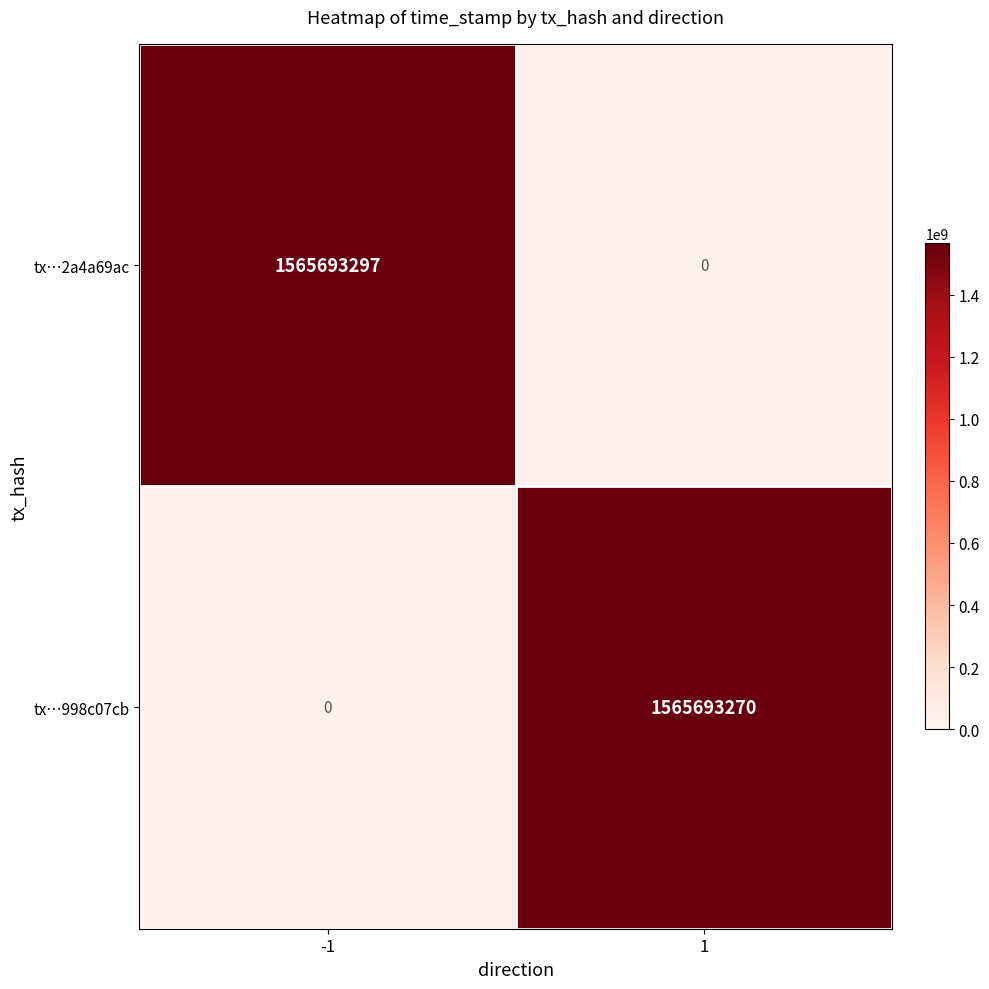

How many values in the edc0a7d1b6b9c2c074753632557f869998c07cb series are below 1565693270?

1